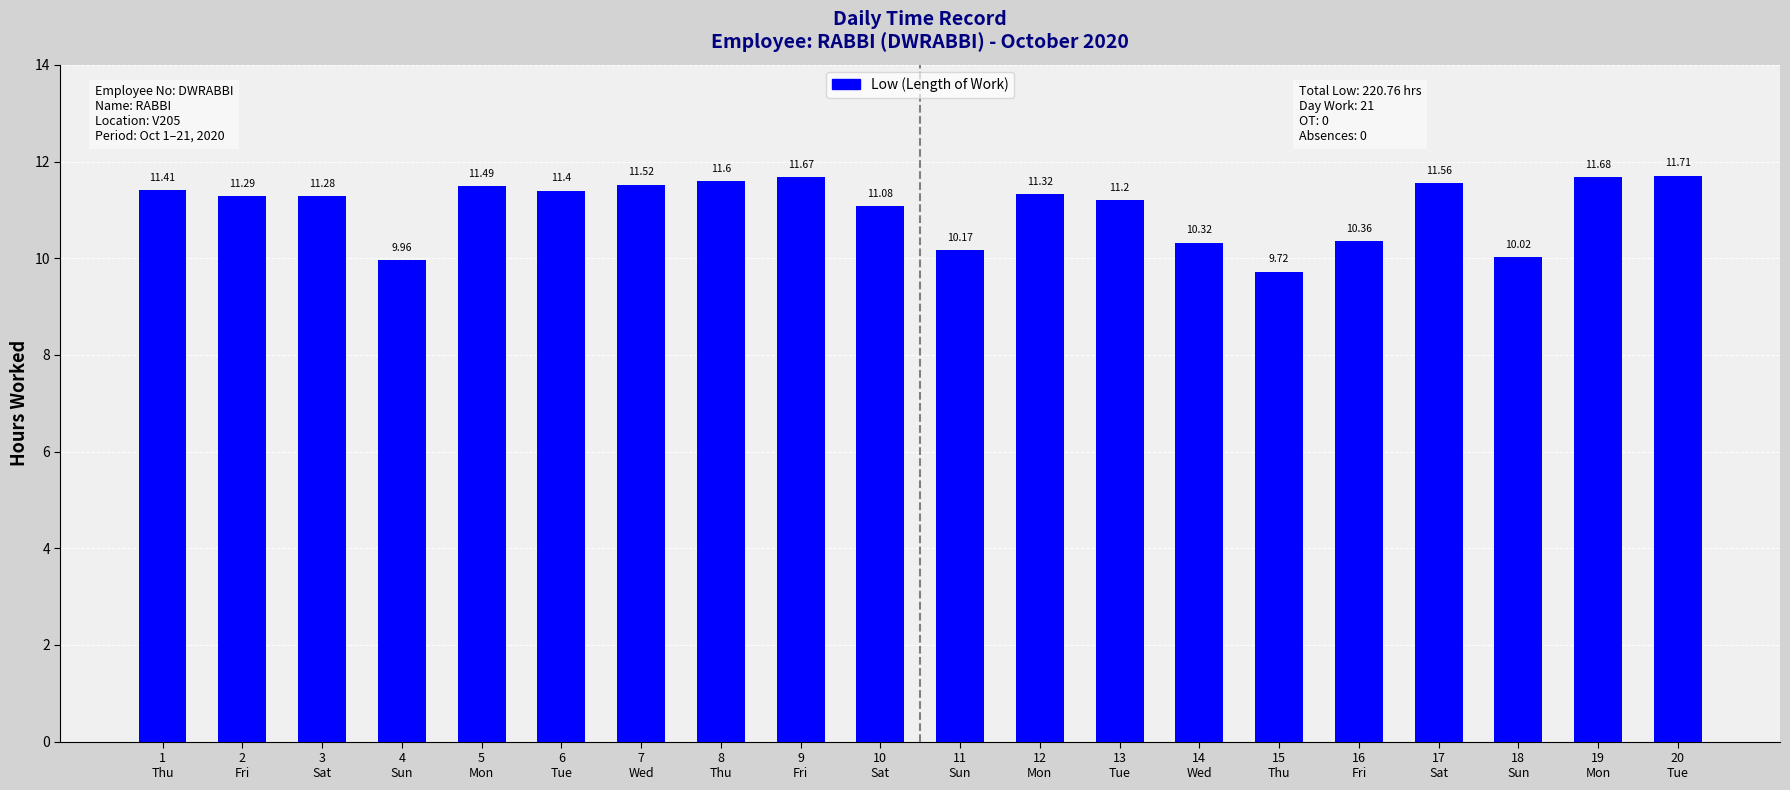

Which label corresponds to the smallest value in the chart?

15
Thu